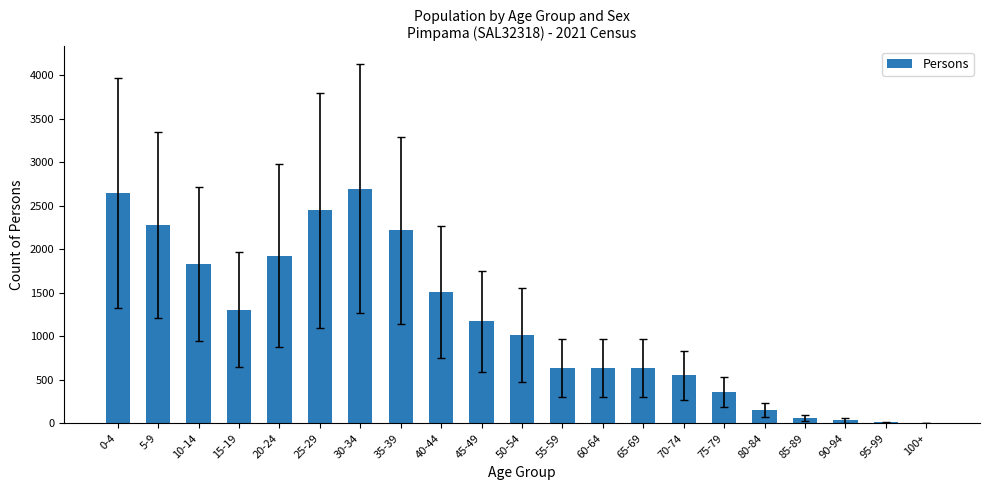

How many distinct data groups are displayed?

1